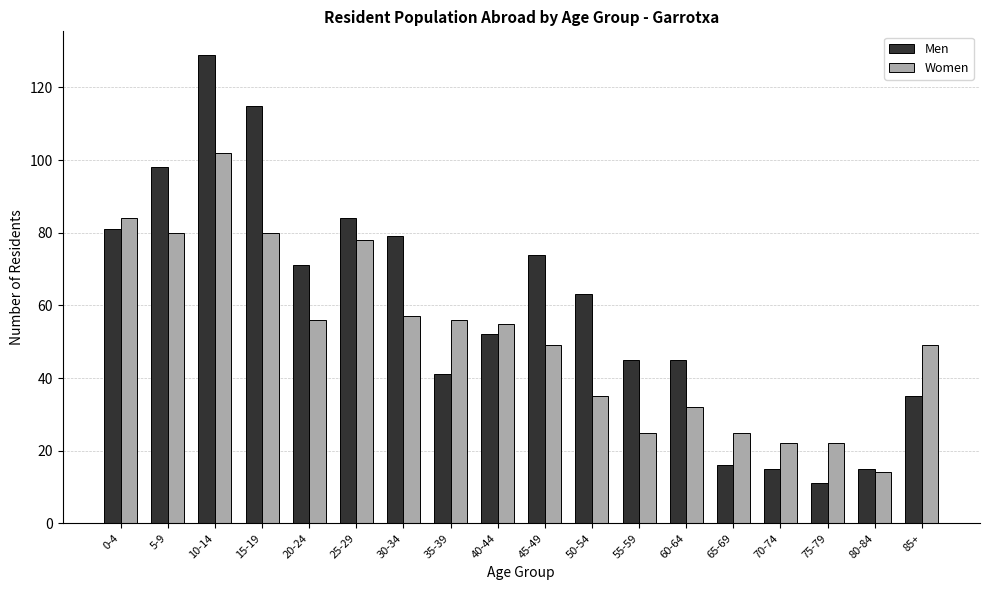

Which series changed the most between 35-39 and 65-69?

Women